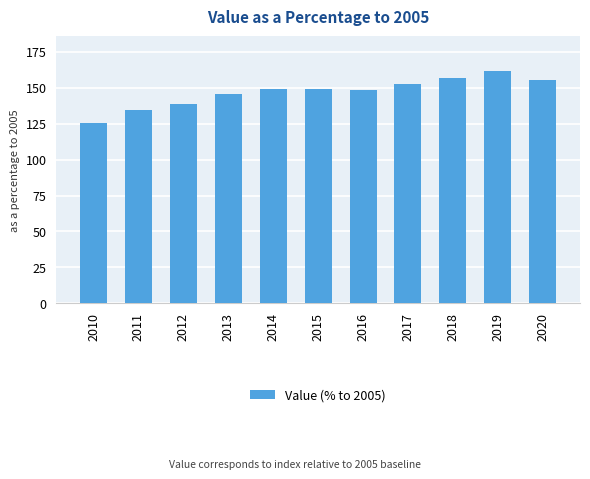

Between 2020 and 2010, which is larger?

2020